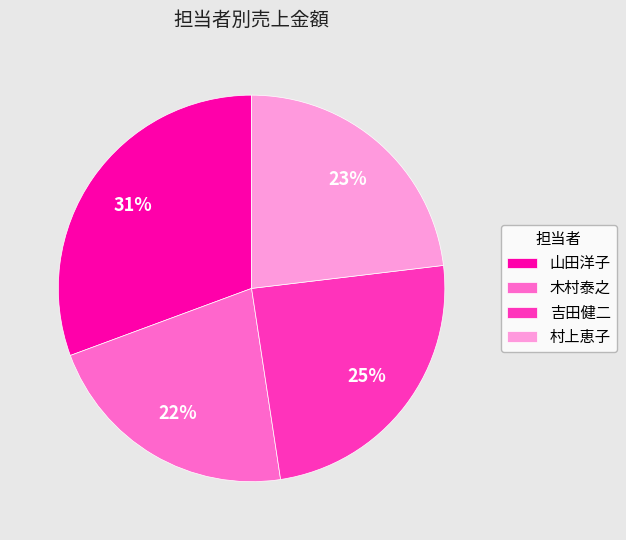

Is the sum of 吉田健二 and 山田洋子 greater than half?

Yes